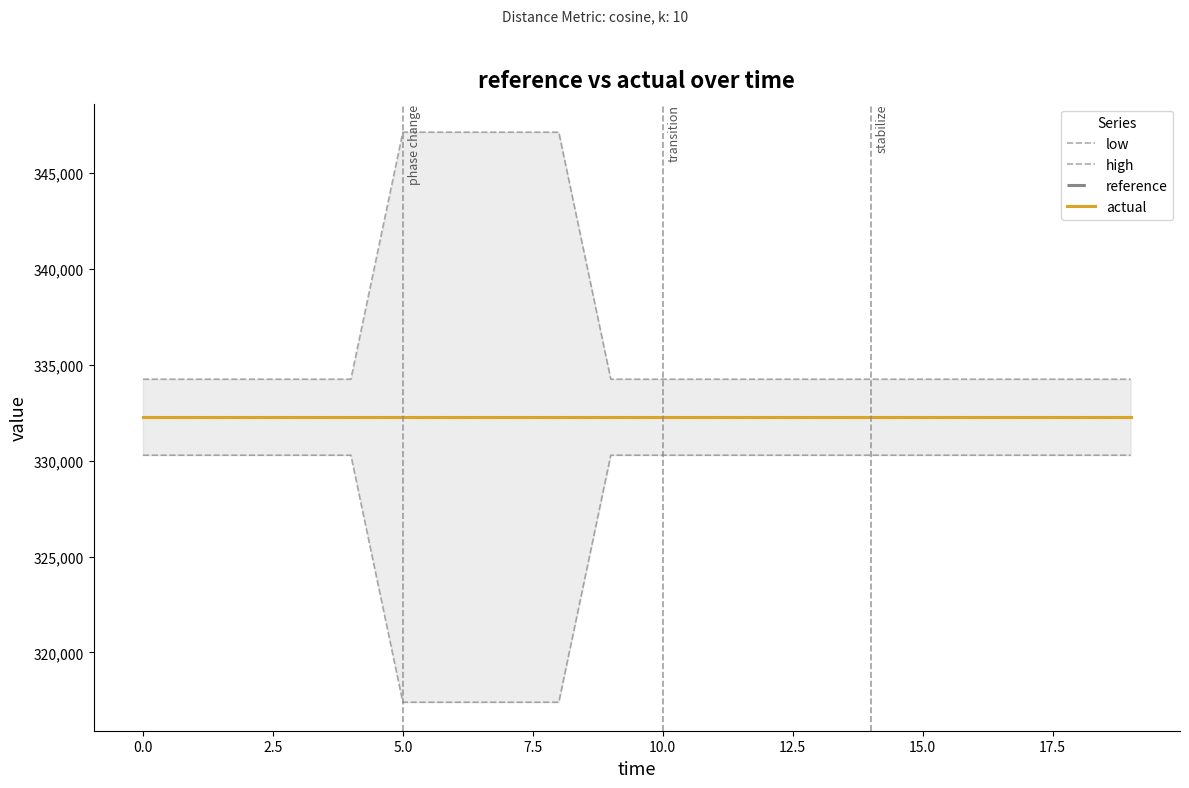

Count the number of categories in the chart.

20